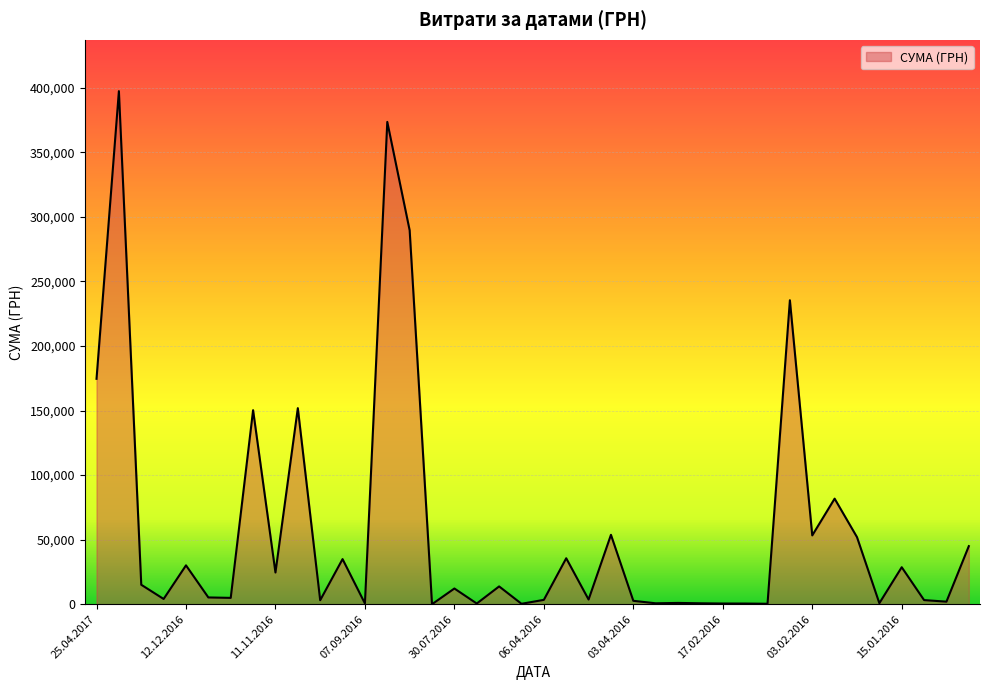

What is the maximum value shown in the chart?

397314.8